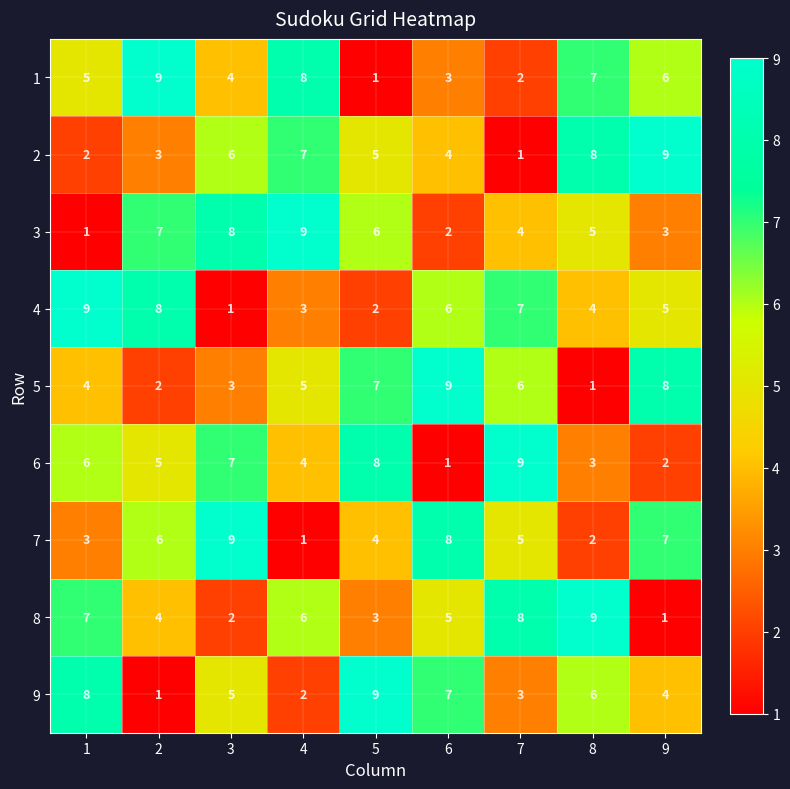

What is the maximum value for 5?

9